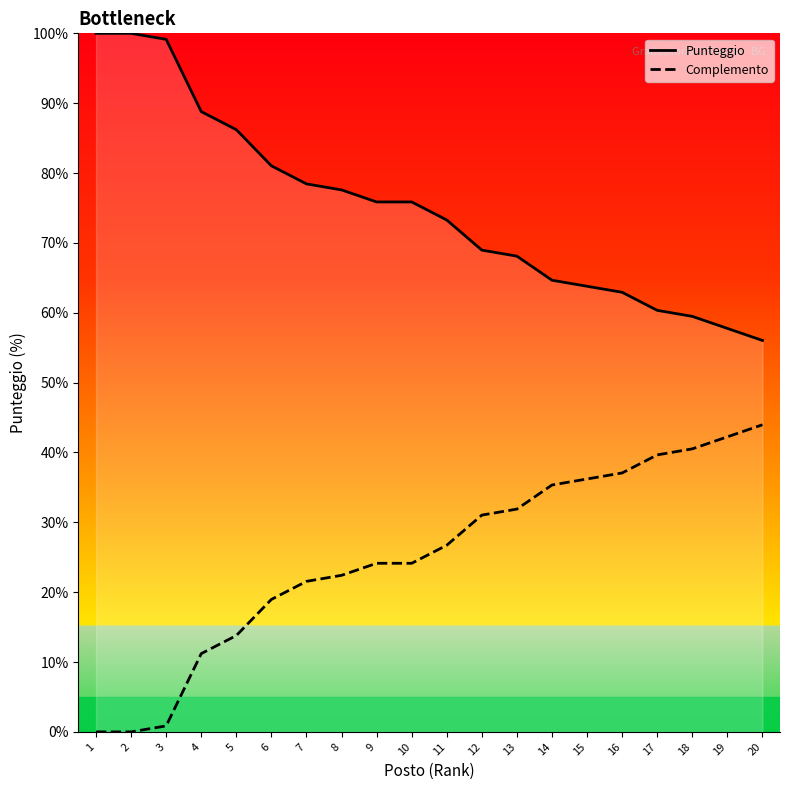

What value does the Punteggio series have at 13?

68.1